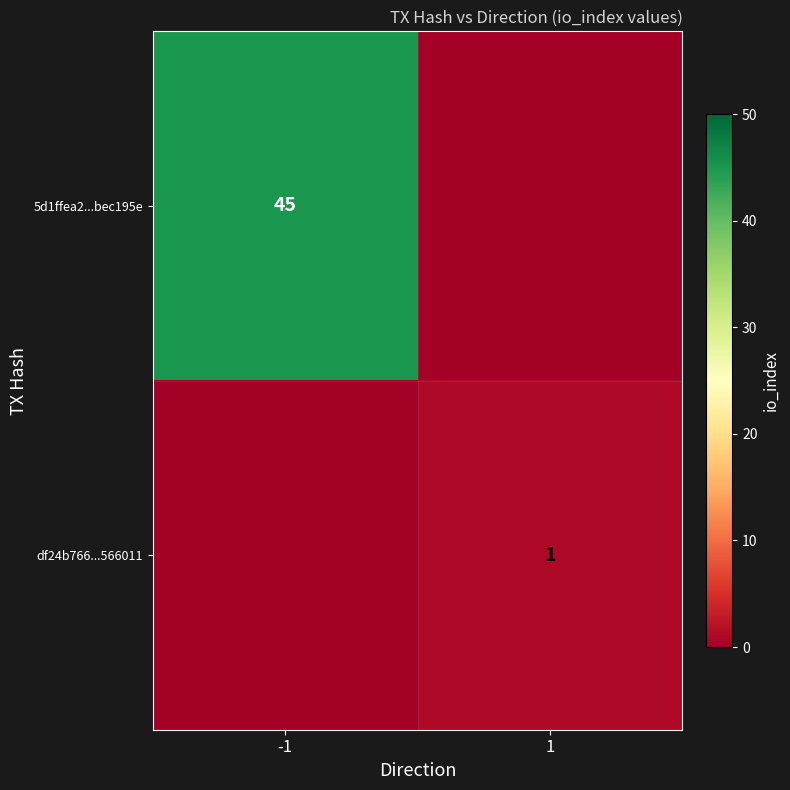

Is it true that 5d1ffea2...bec195e equals 61 at -1?

False